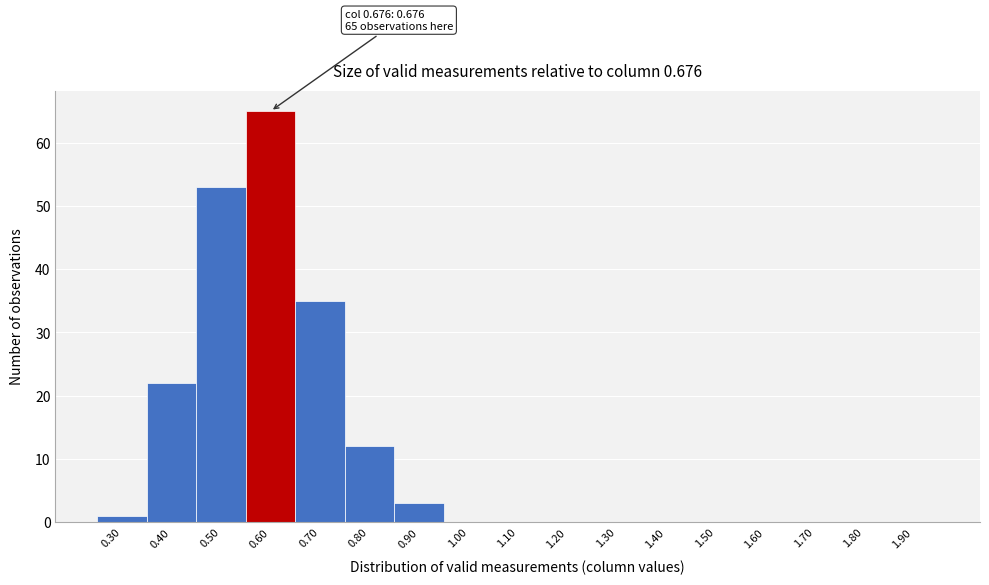

Reading left to right, transcribe all the data shown in this chart.

0.30=1	0.40=22	0.50=53	0.60=65	0.70=35	0.80=12	0.90=3	1.00=0	1.10=0	1.20=0	1.30=0	1.40=0	1.50=0	1.60=0	1.70=0	1.80=0	1.90=0